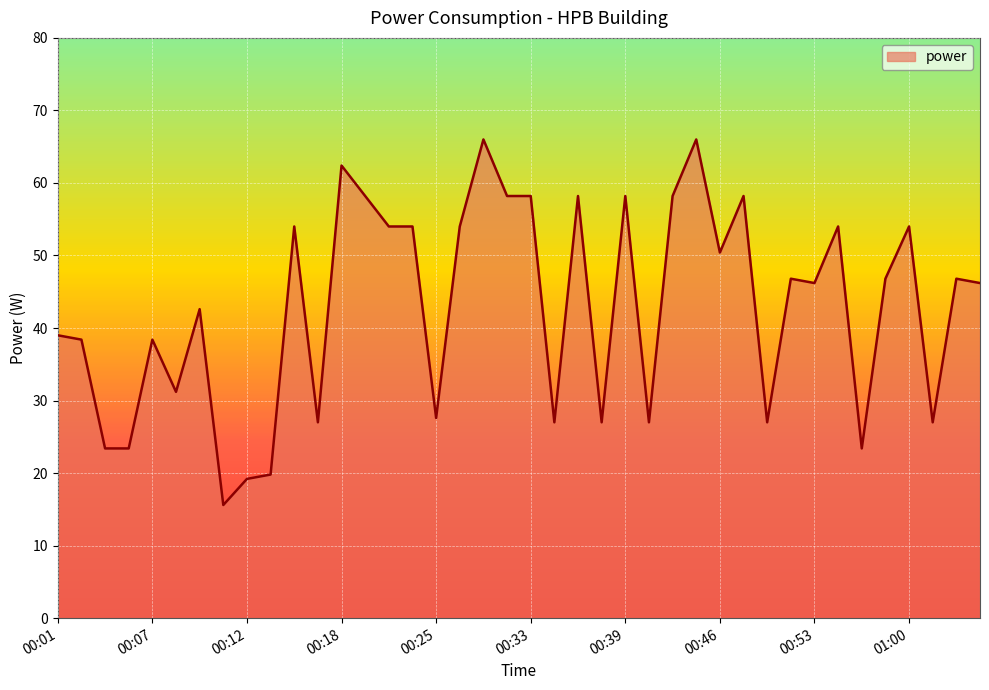

What is the sum of all values?

1713.0